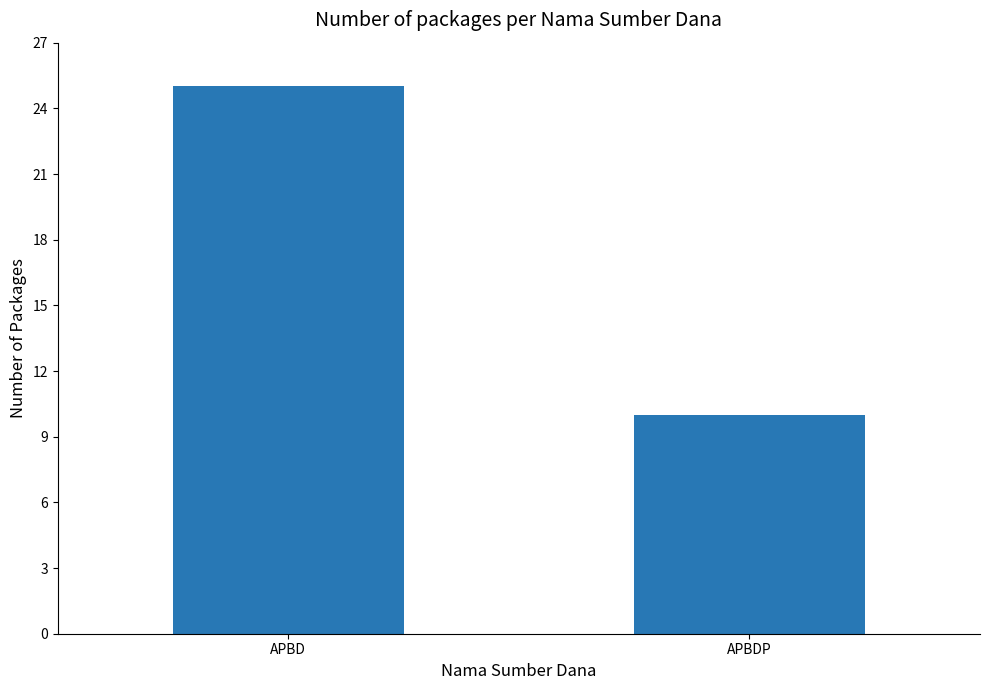

List the labels in order of value, largest first.

APBD, APBDP